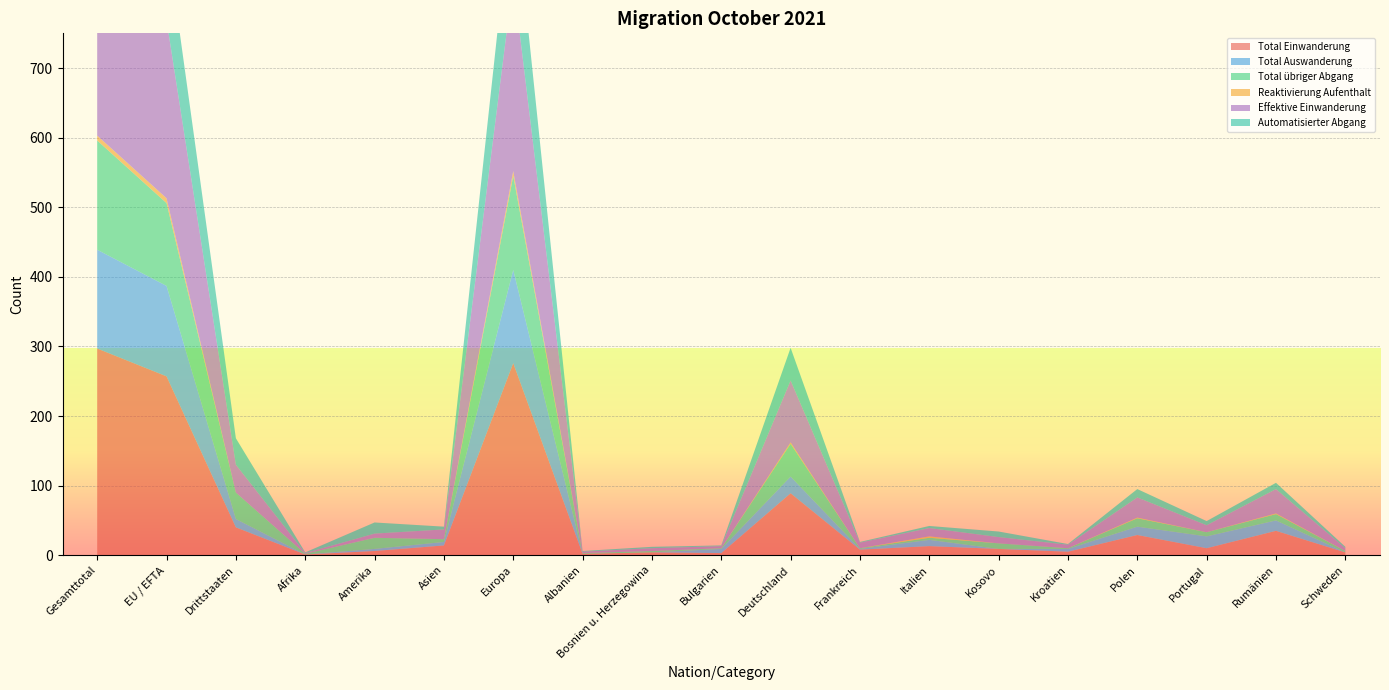

Reading left to right, transcribe all the data shown in this chart.

Total Einwanderung: Gesamttotal=297	EU / EFTA=257	Drittstaaten=40	Afrika=1	Amerika=6	Asien=14	Europa=276	Albanien=2	Bosnien u. Herzegowina=4	Bulgarien=3	Deutschland=89	Frankreich=8	Italien=13	Kosovo=9	Kroatien=5	Polen=29	Portugal=10	Rumänien=35	Schweden=4
Total Auswanderung: Gesamttotal=142	EU / EFTA=130	Drittstaaten=12	Afrika=0	Amerika=3	Asien=5	Europa=134	Albanien=0	Bosnien u. Herzegowina=0	Bulgarien=6	Deutschland=24	Frankreich=1	Italien=9	Kosovo=0	Kroatien=4	Polen=12	Portugal=17	Rumänien=15	Schweden=0
Total übriger Abgang: Gesamttotal=157	EU / EFTA=119	Drittstaaten=38	Afrika=1	Amerika=16	Asien=4	Europa=135	Albanien=1	Bosnien u. Herzegowina=2	Bulgarien=1	Deutschland=47	Frankreich=1	Italien=3	Kosovo=8	Kroatien=1	Polen=12	Portugal=6	Rumänien=9	Schweden=2
Reaktivierung Aufenthalt: Gesamttotal=7	EU / EFTA=7	Drittstaaten=0	Afrika=0	Amerika=0	Asien=0	Europa=7	Albanien=0	Bosnien u. Herzegowina=0	Bulgarien=0	Deutschland=2	Frankreich=0	Italien=2	Kosovo=0	Kroatien=0	Polen=1	Portugal=0	Rumänien=1	Schweden=0
Effektive Einwanderung: Gesamttotal=296	EU / EFTA=256	Drittstaaten=40	Afrika=1	Amerika=6	Asien=14	Europa=275	Albanien=2	Bosnien u. Herzegowina=4	Bulgarien=3	Deutschland=89	Frankreich=8	Italien=12	Kosovo=9	Kroatien=5	Polen=29	Portugal=10	Rumänien=35	Schweden=4
Automatisierter Abgang: Gesamttotal=157	EU / EFTA=119	Drittstaaten=38	Afrika=1	Amerika=16	Asien=4	Europa=135	Albanien=1	Bosnien u. Herzegowina=2	Bulgarien=1	Deutschland=47	Frankreich=1	Italien=3	Kosovo=8	Kroatien=1	Polen=12	Portugal=6	Rumänien=9	Schweden=2